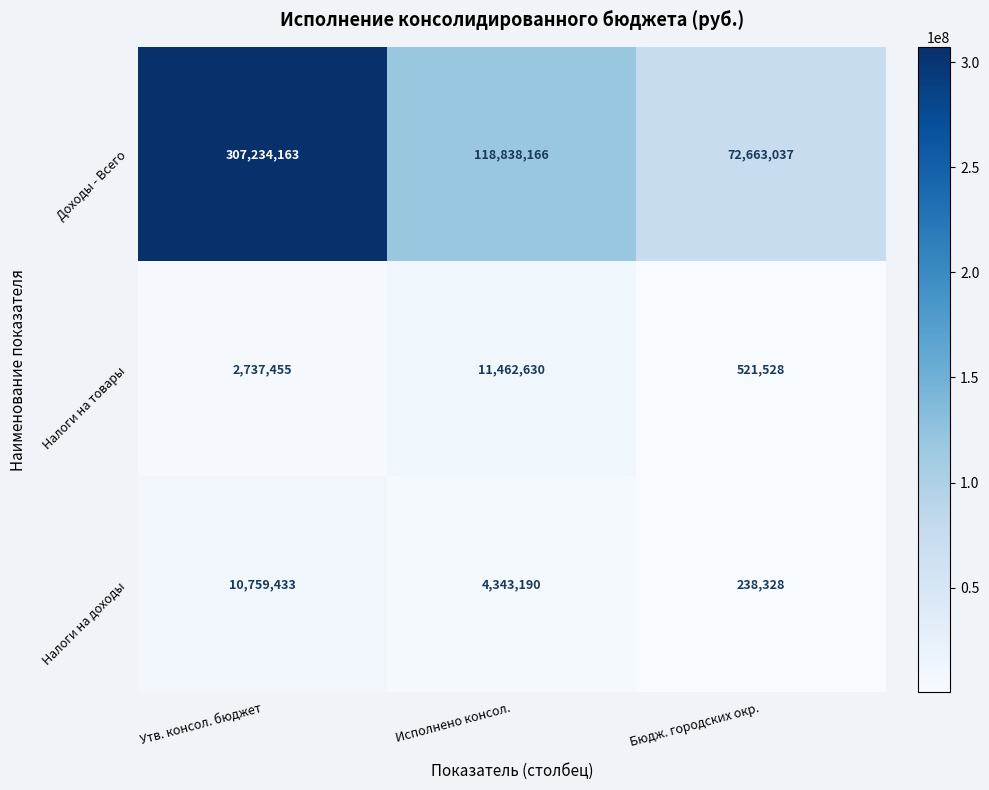

What is the average value of the Налоги на товары series?

4907204